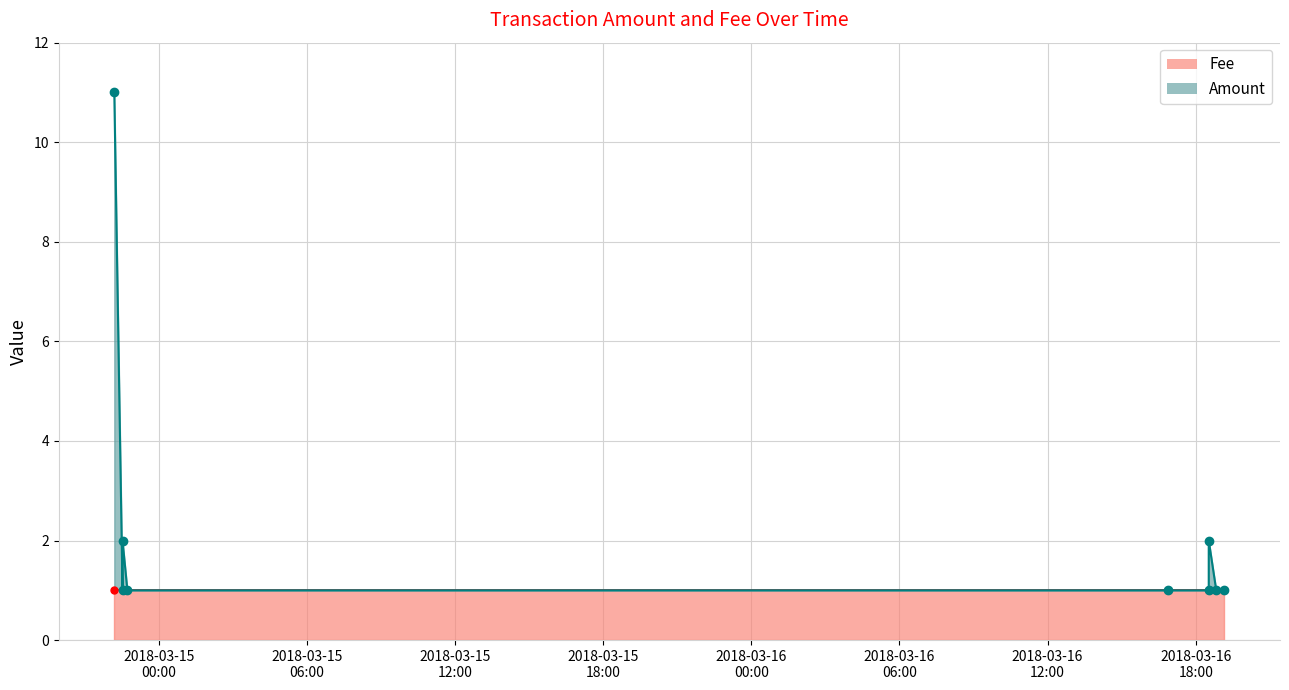

How many interior local valleys (lower than both neighbors) does the data have?

1